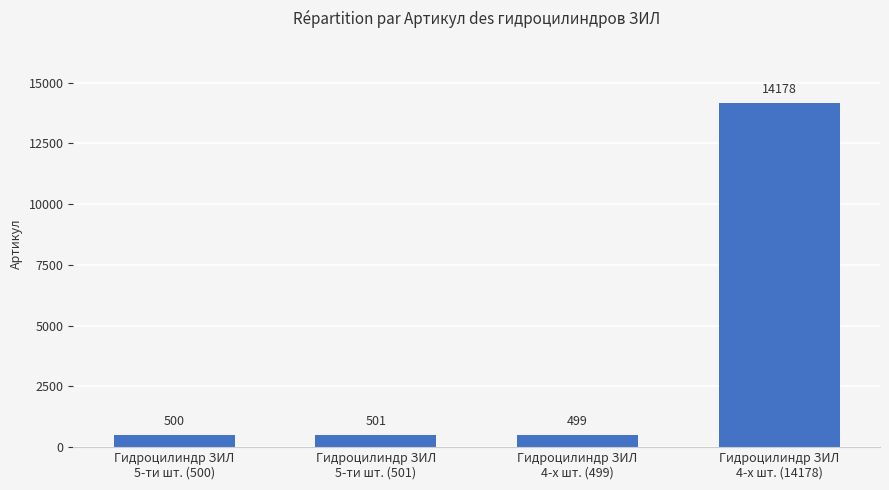

What is the label of the 3rd bar from the right?

Гидроцилиндр ЗИЛ
5-ти шт. (501)